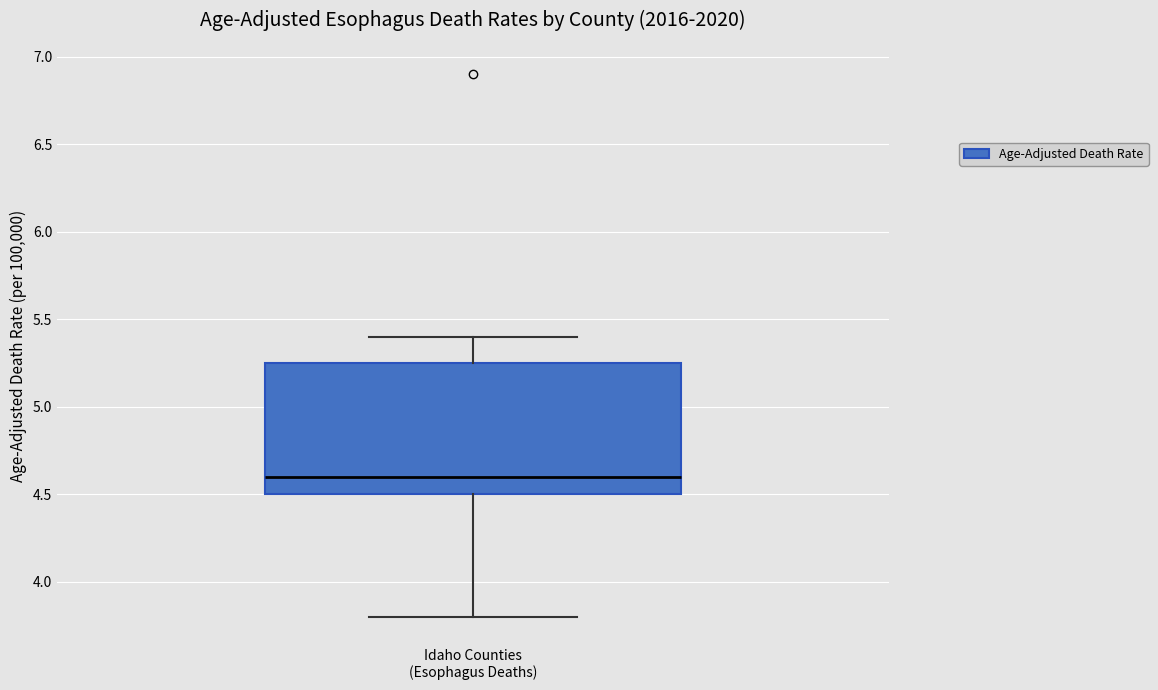

Transcribe this box plot: give where the median line is, the range the box spans, and where the two whiskers end, as read against the y-axis. The values are not printed on the chart, so give them approximately, as read against the axis.

median 4.60, box 4.50 to 5.25, whiskers 3.80 to 5.40